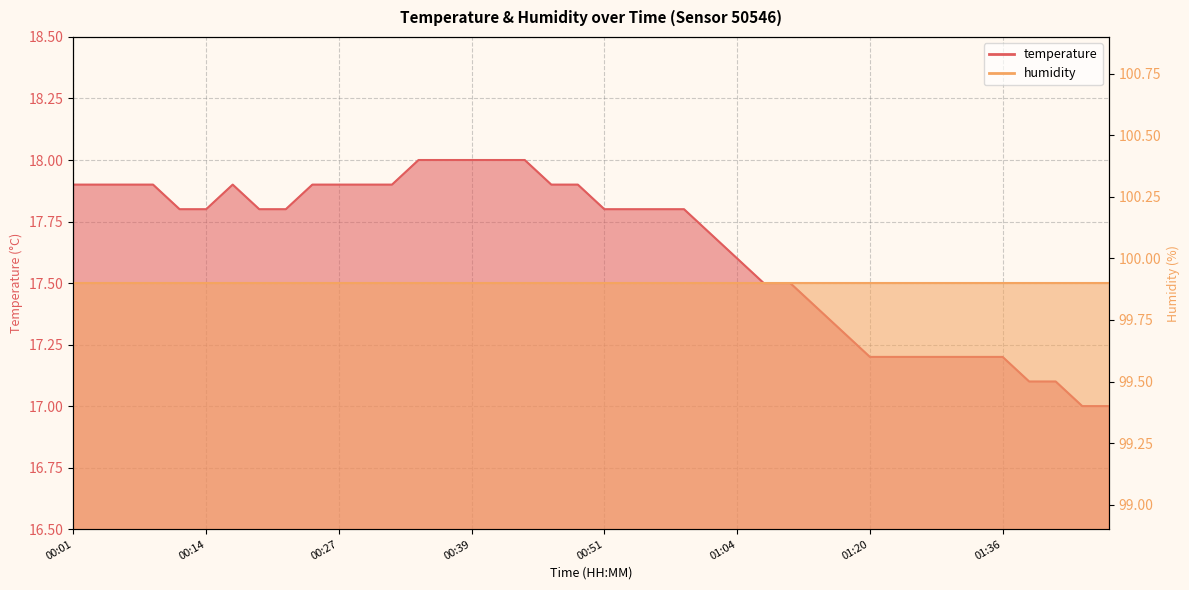

Reading left to right, extract all data points from this chart.

17.9	17.9	17.9	17.9	17.8	17.8	17.9	17.8	17.8	17.9	17.9	17.9	17.9	18.0	18.0	18.0	18.0	18.0	17.9	17.9	17.8	17.8	17.8	17.8	17.7	17.6	17.5	17.5	17.4	17.3	17.2	17.2	17.2	17.2	17.2	17.2	17.1	17.1	17.0	17.0